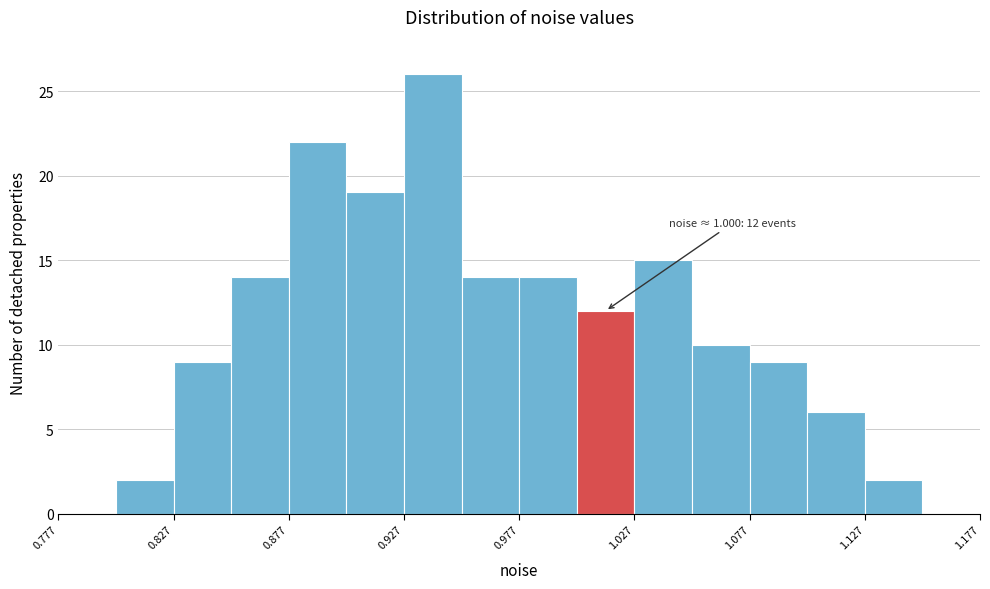

Over which range of the x-axis is the bar tallest?

0.925 to 0.950